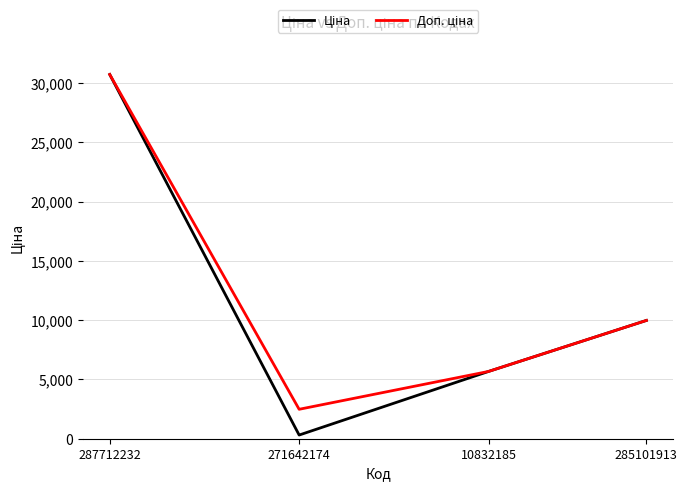

At which category is the sum across all series the highest?

287712232